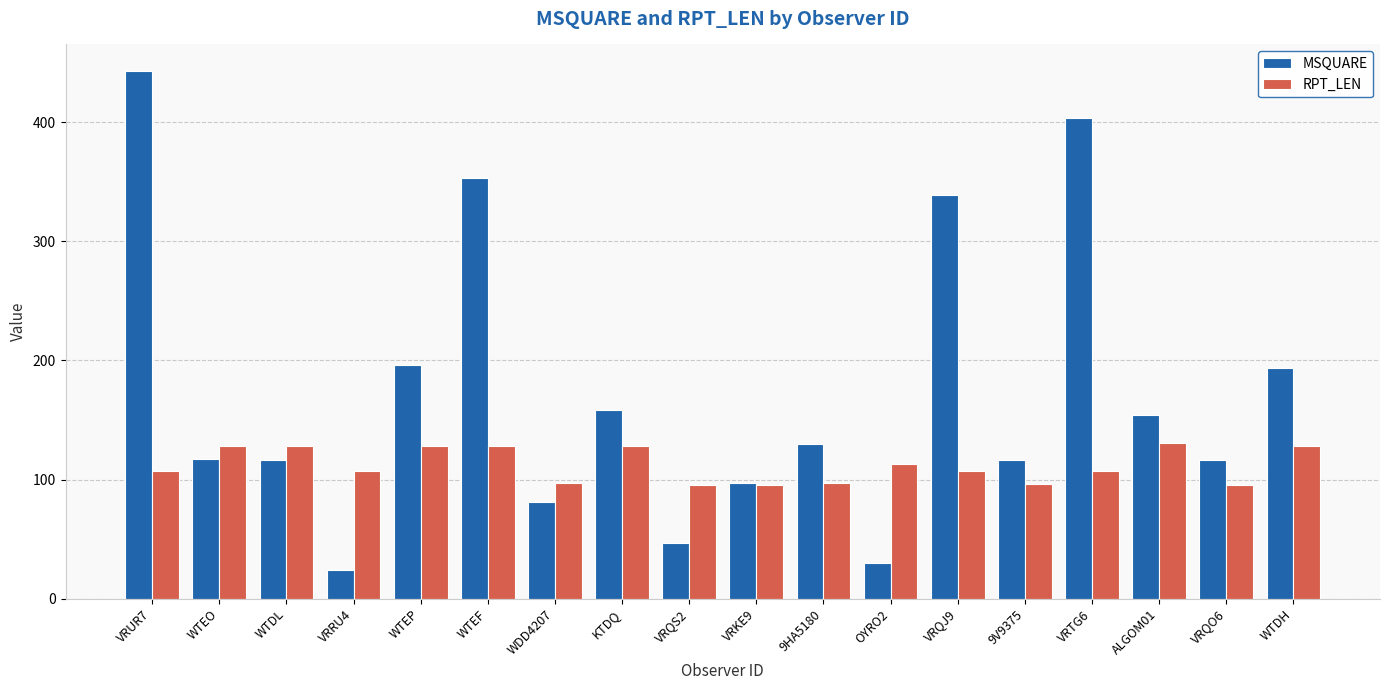

At which label is RPT_LEN closest to 113?

OYRO2